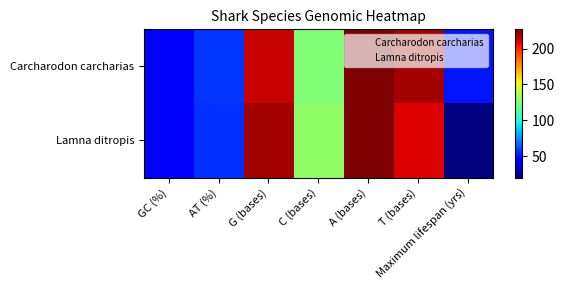

Reading left to right, what are all the values shown in this chart?

Carcharodon carcharias: GC (%)=43.1	AT (%)=56.9	G (bases)=214.0	C (bases)=125.0	A (bases)=227.0	T (bases)=220.0	Maximum lifespan (yrs)=50.0
Lamna ditropis: GC (%)=44.4	AT (%)=55.6	G (bases)=220.0	C (bases)=129.0	A (bases)=227.0	T (bases)=210.0	Maximum lifespan (yrs)=20.0